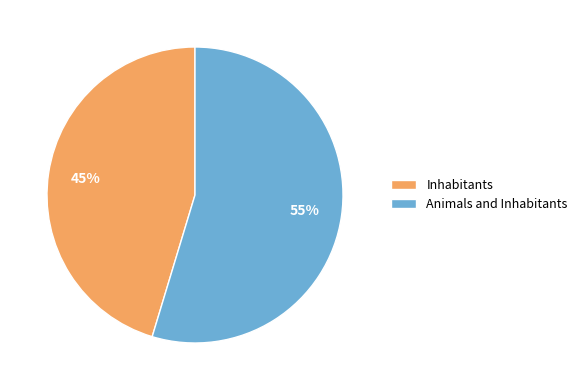

Which slice is the smallest?

Inhabitants